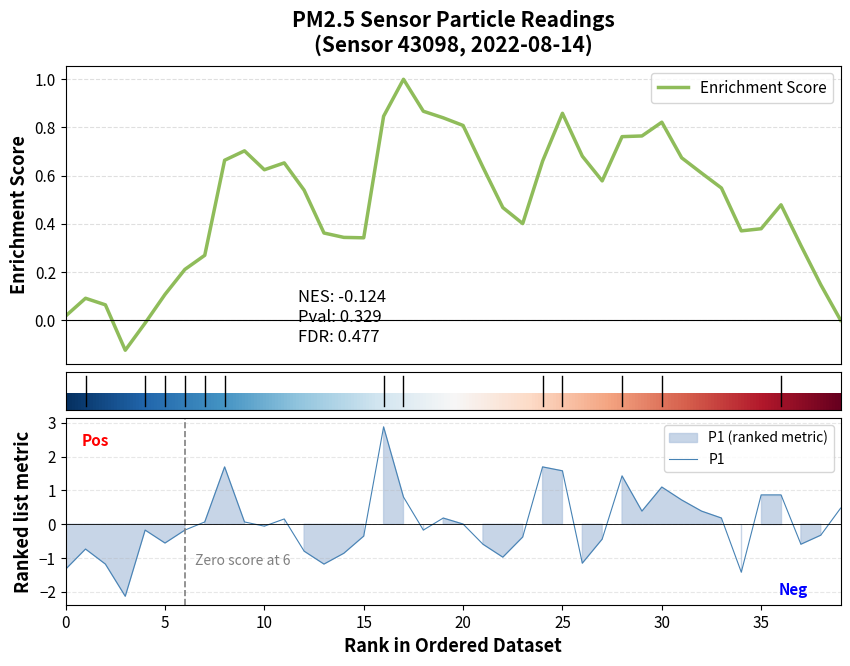

Is it true that the value at 01:13 is 0.4?

True